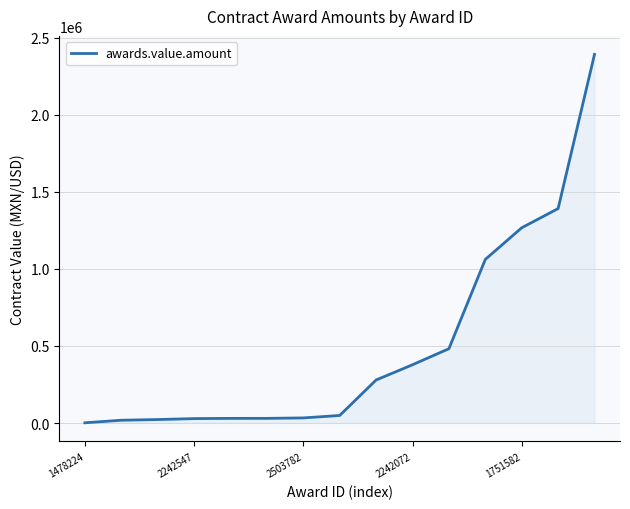

What is the minimum value shown in the chart?

1392.5